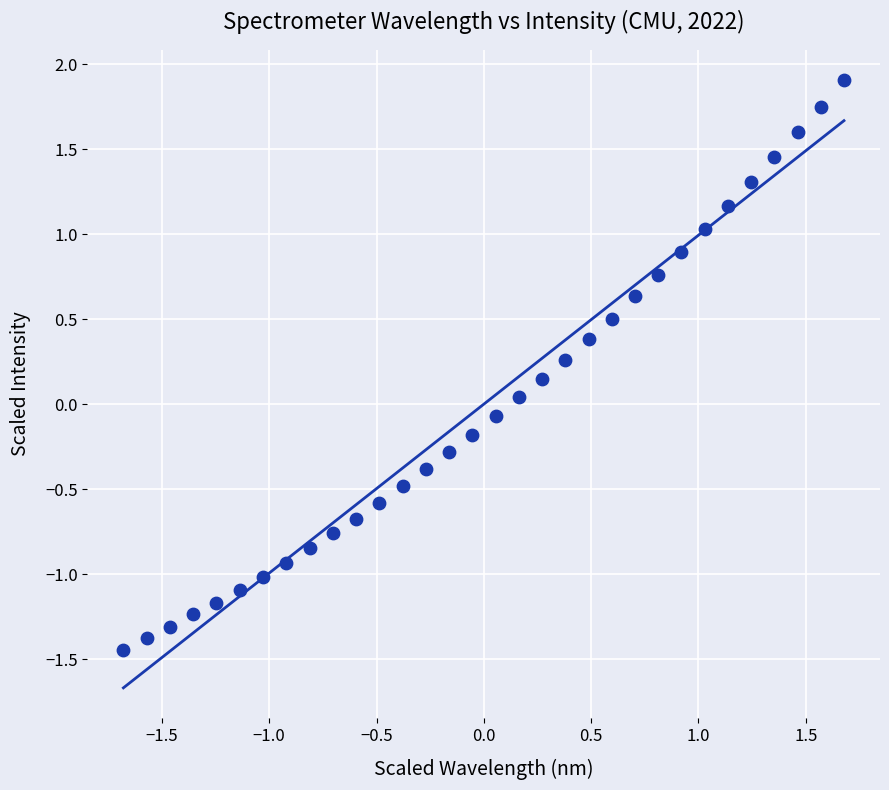

What is the range of Y values (max minus min)?

3.3